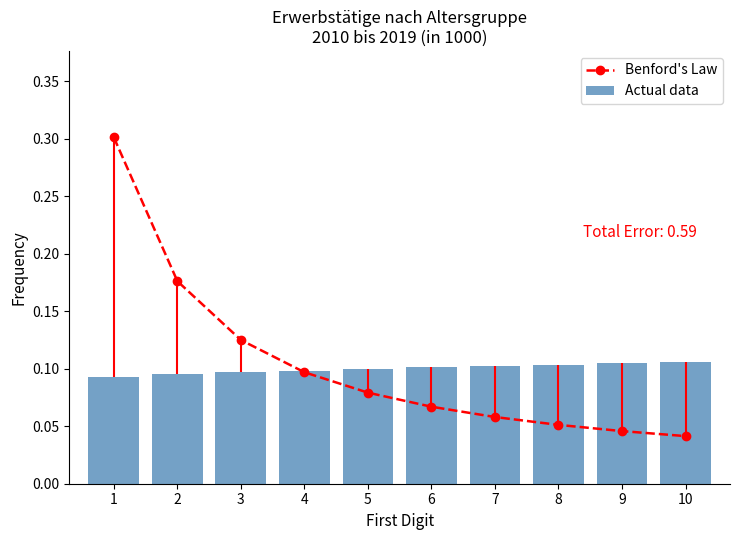

What is the sum of the Benford's Law values at 10 and 4?

0.1